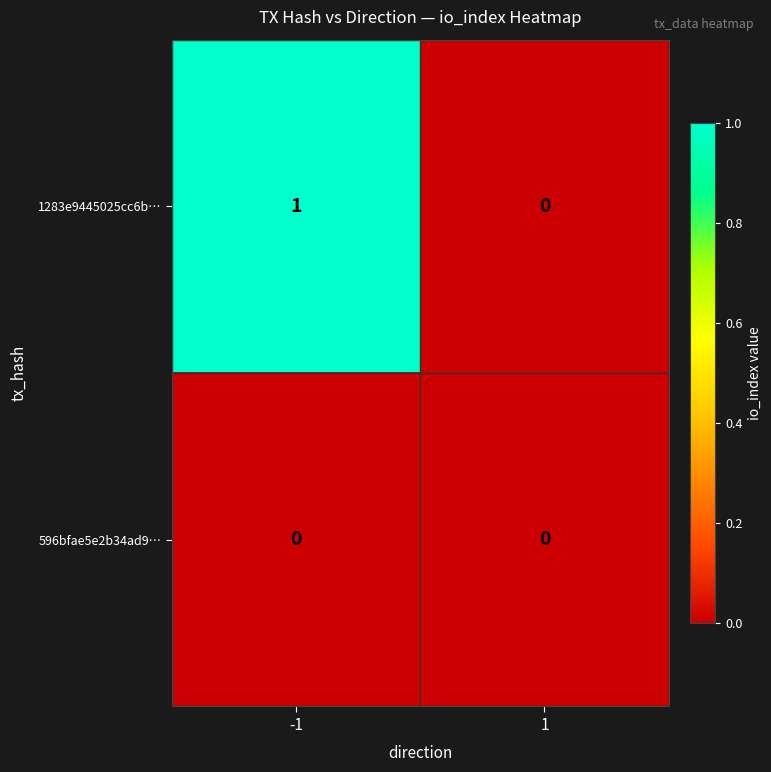

Reading right to left, list all the values displayed in this chart.

1283e9445025cc6b…: 0	1
596bfae5e2b34ad9…: 0	0